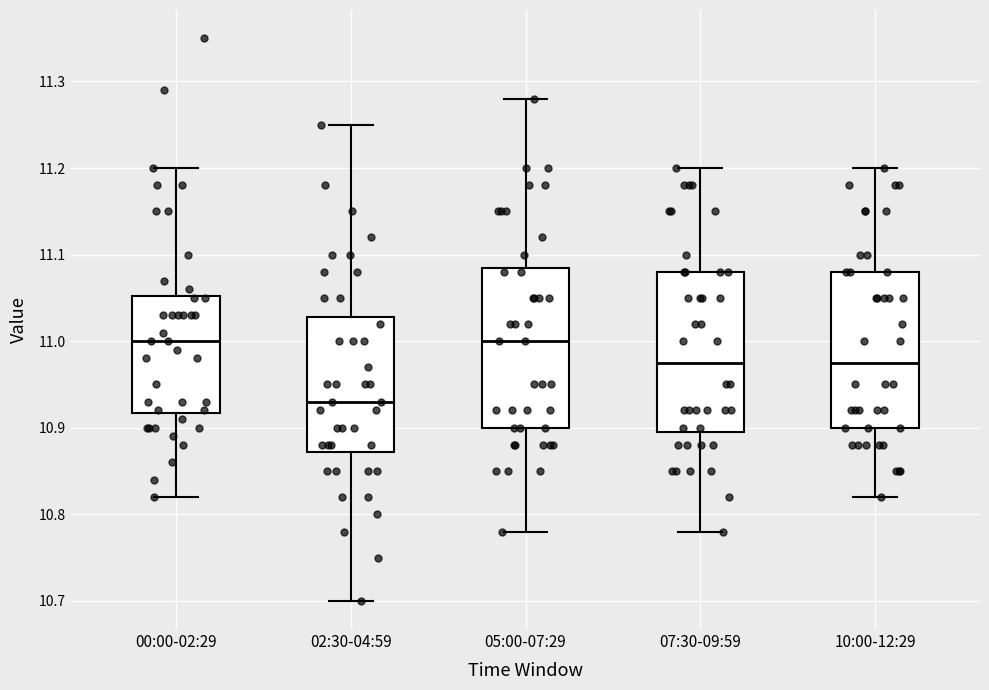

Reading left to right, transcribe this box plot: for each box, give where its median line is, the range the box spans, and where its two whiskers end, as read against the y-axis. The values are not printed on the chart, so give them approximately, as read against the axis.

00:00-02:29: median 11.00, box 10.92 to 11.05, whiskers 10.82 to 11.20
02:30-04:59: median 10.93, box 10.87 to 11.03, whiskers 10.70 to 11.25
05:00-07:29: median 11.00, box 10.90 to 11.09, whiskers 10.78 to 11.28
07:30-09:59: median 10.98, box 10.90 to 11.08, whiskers 10.78 to 11.20
10:00-12:29: median 10.98, box 10.90 to 11.08, whiskers 10.82 to 11.20